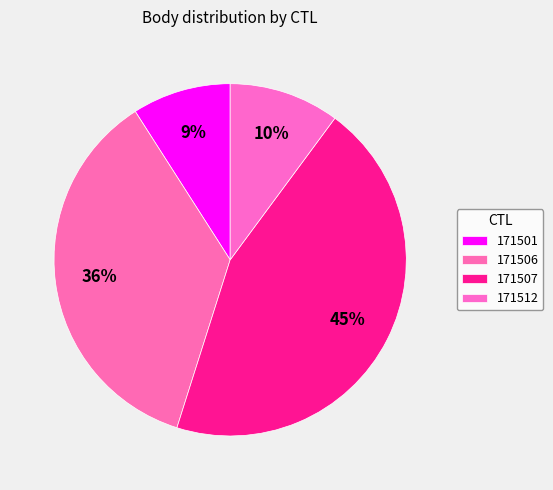

Rank the categories by value from highest to lowest.

171507, 171506, 171512, 171501